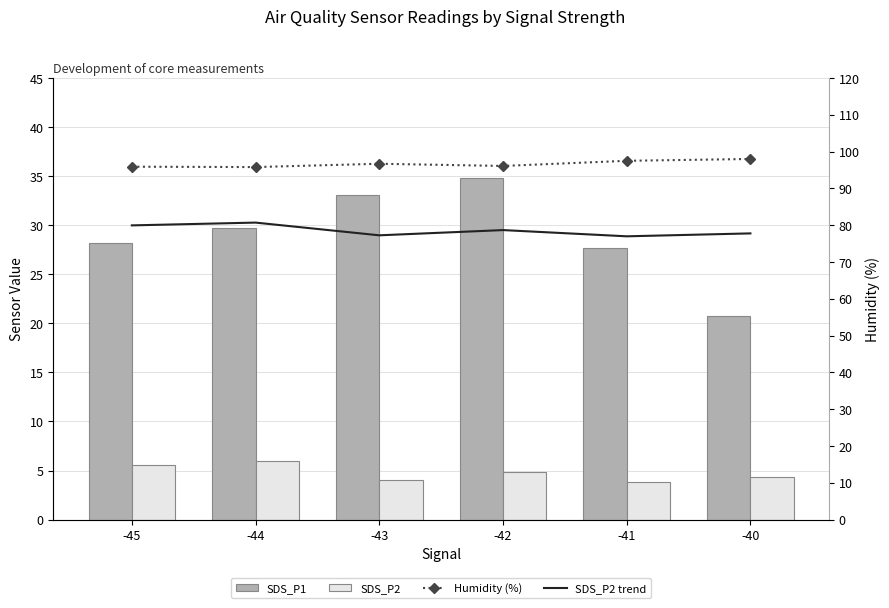

At which label does SDS_P2 trend first exceed 78?

-45